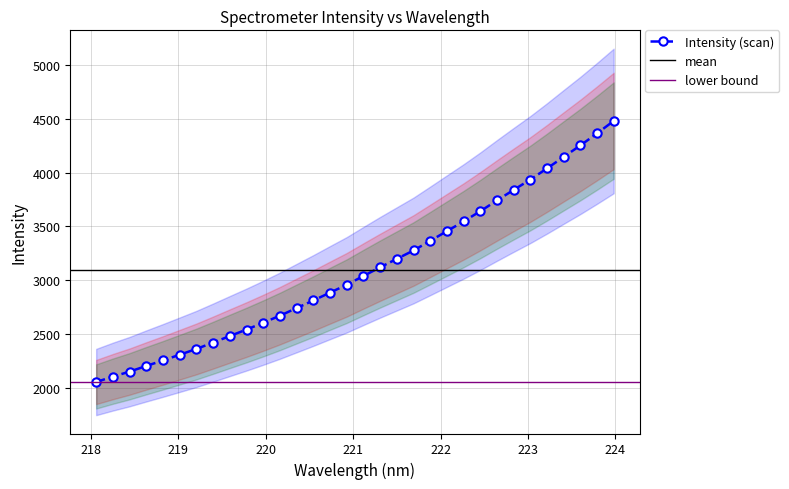

Reading right to left, list all the values displayed in this chart.

4480.6	4365.0	4252.9	4146.5	4039.2	3936.0	3839.6	3741.6	3641.5	3546.4	3456.4	3366.1	3276.8	3198.7	3120.6	3039.8	2957.8	2885.3	2812.0	2741.4	2670.9	2605.0	2541.8	2481.6	2420.8	2361.6	2308.0	2254.9	2203.6	2150.8	2104.3	2054.1